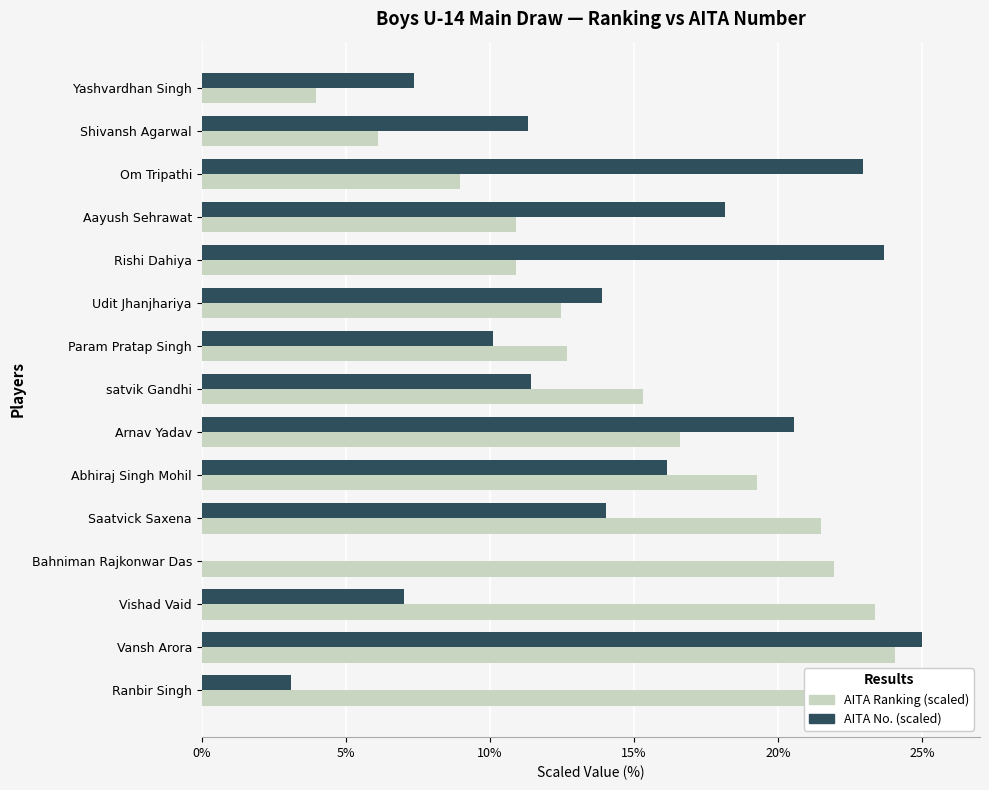

What is the difference between the highest and lowest values at Ranbir Singh?

21.9